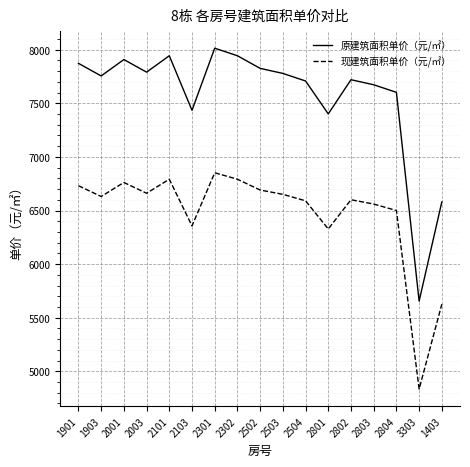

True or false: 现建筑面积单价（元/㎡） has a value of 9050.9 at 2101.

False